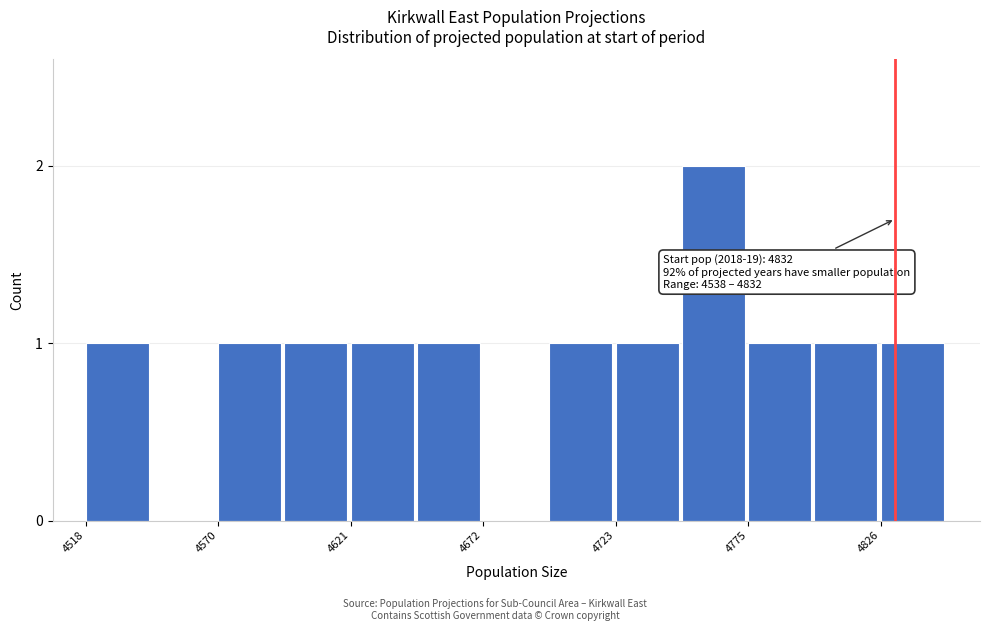

Read against the x-axis, roughly where is the centre of the tallest bar?

4760